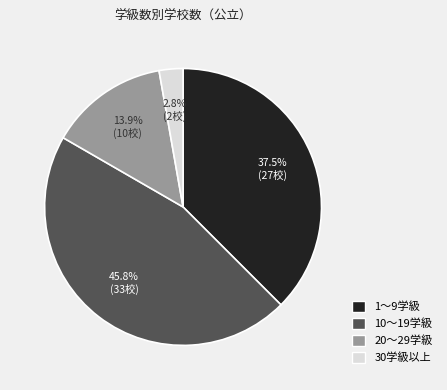

Is there a majority slice in this chart?

No